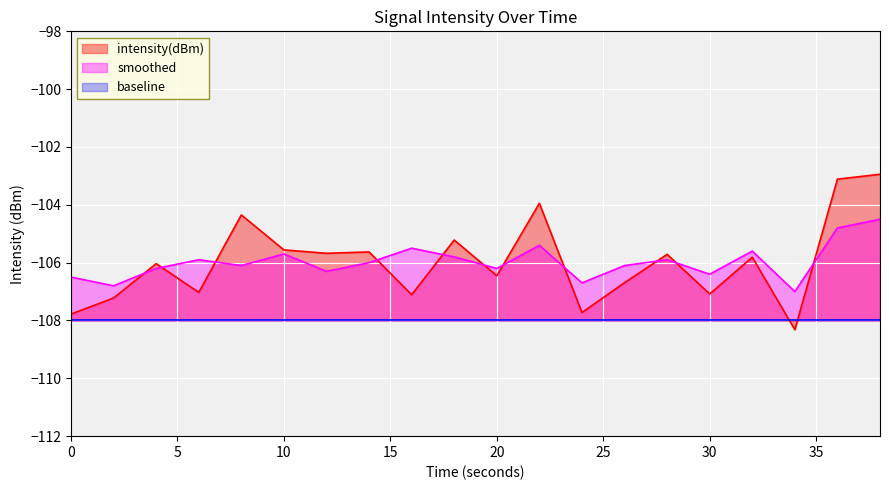

The value of intensity(dBm) at 2 is -73.1. True or false?

False